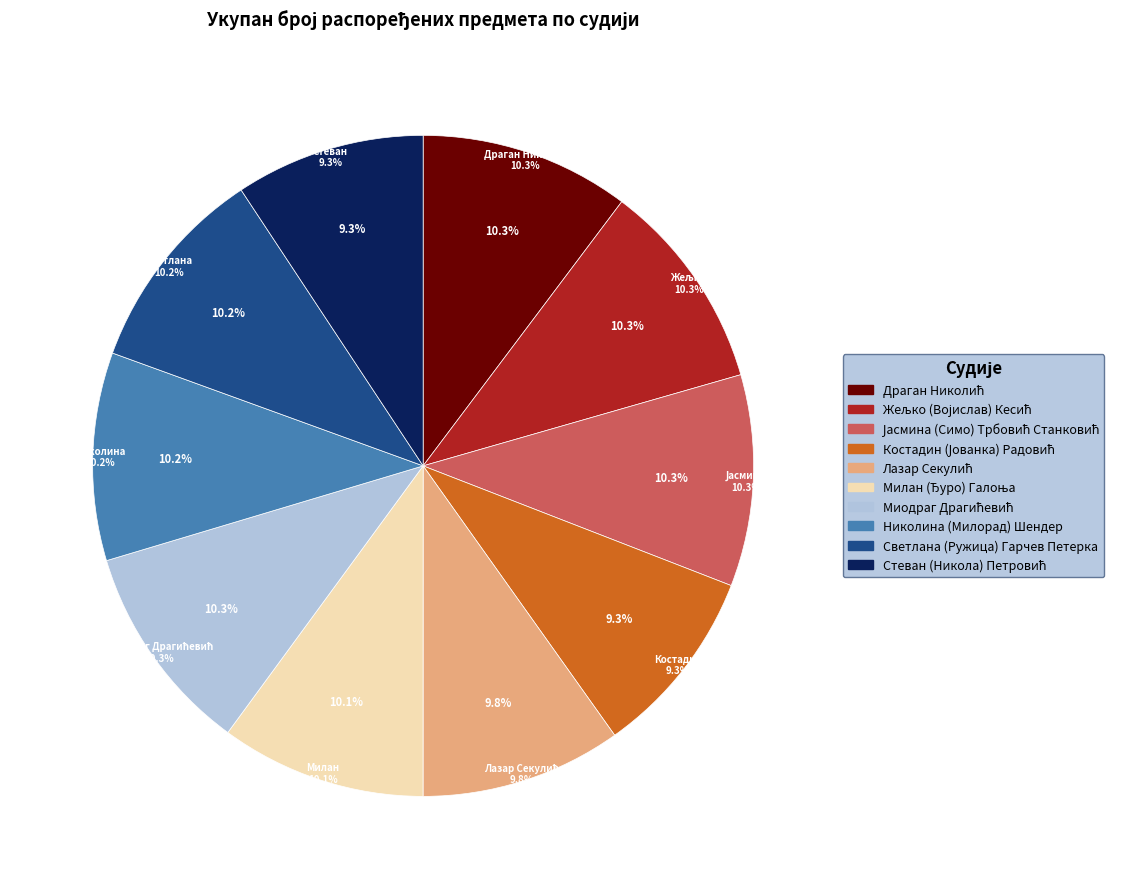

To the nearest percent, what percentage of the pie is Николина (Милорад) Шендер?

10%